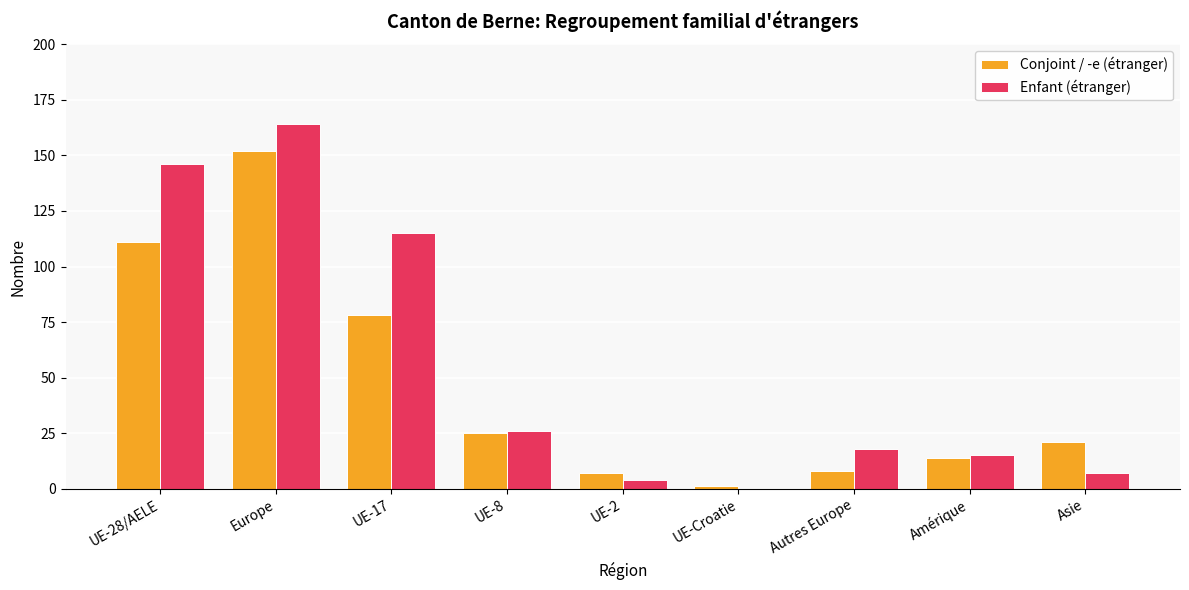

What are all the series names shown in the legend?

Conjoint / -e (étranger), Enfant (étranger)